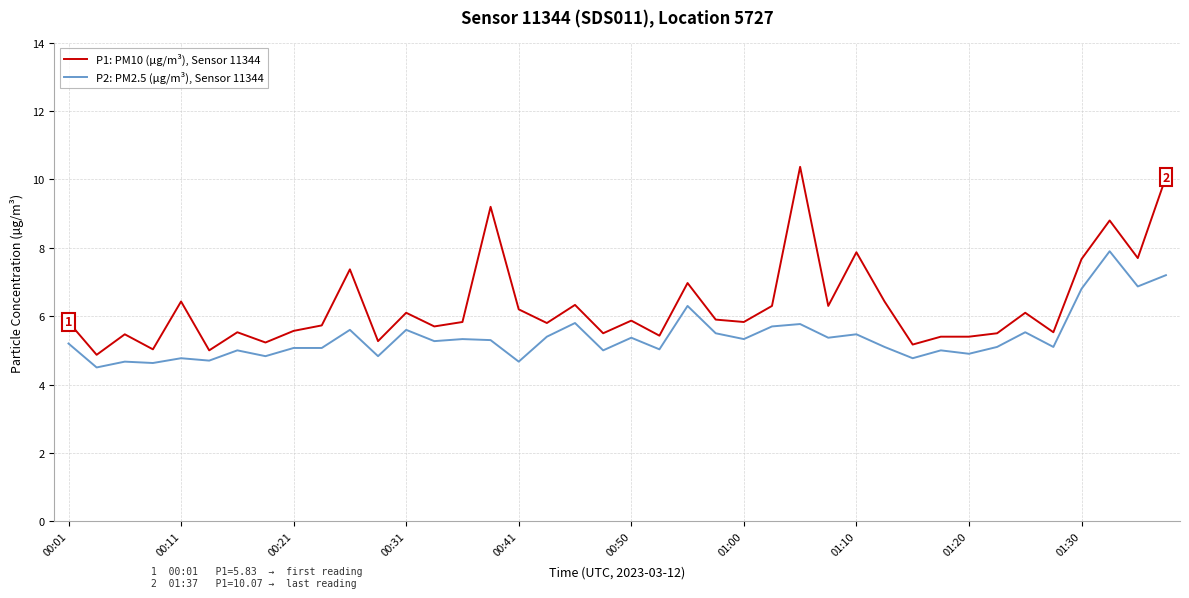

What is the difference between the maximum and minimum values in the P2: PM2.5 (µg/m³), Sensor 11344 series?

3.4